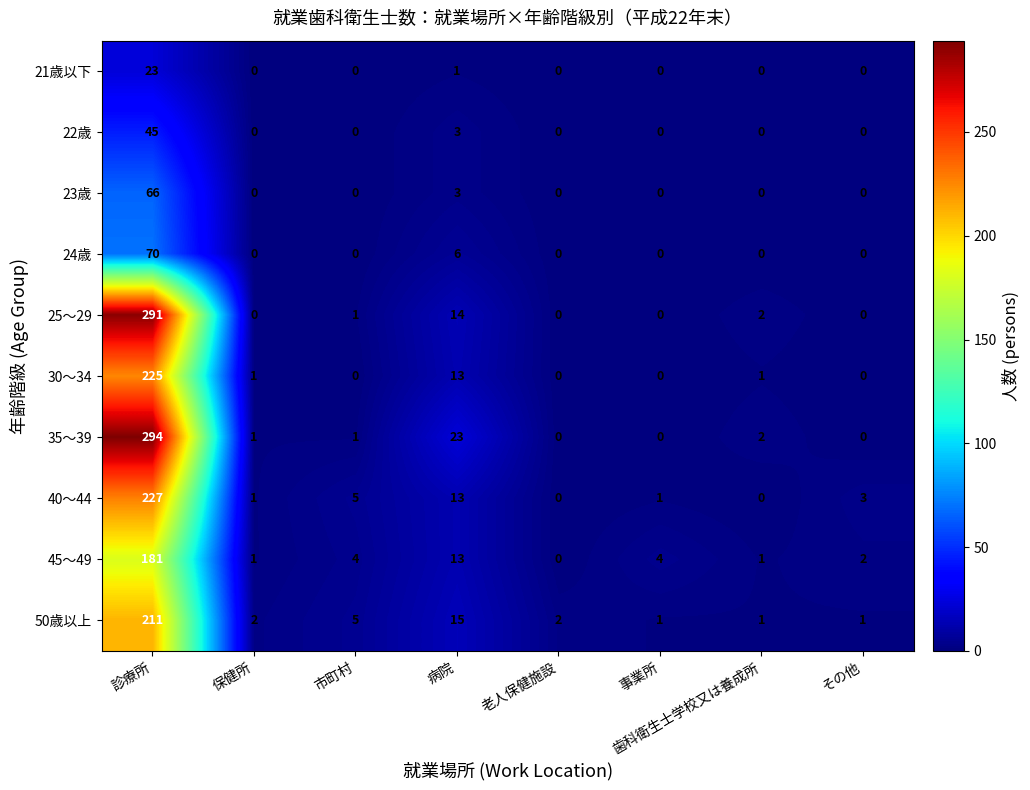

At how many categories does at least one series exceed 207?

1